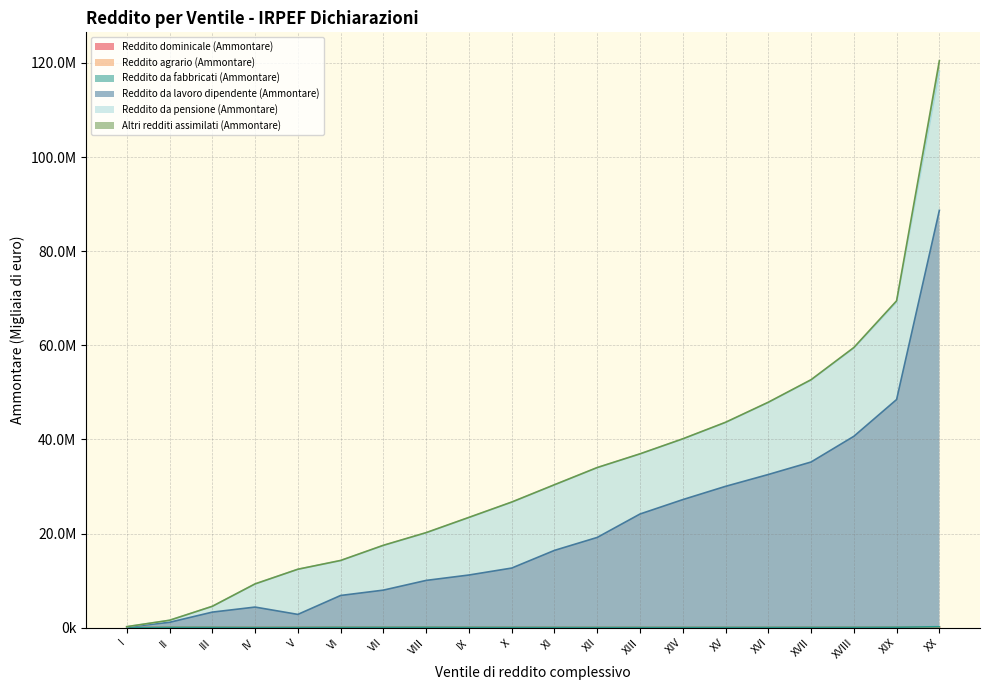

What is the sum of all Reddito dominicale (Ammontare) values?

598794